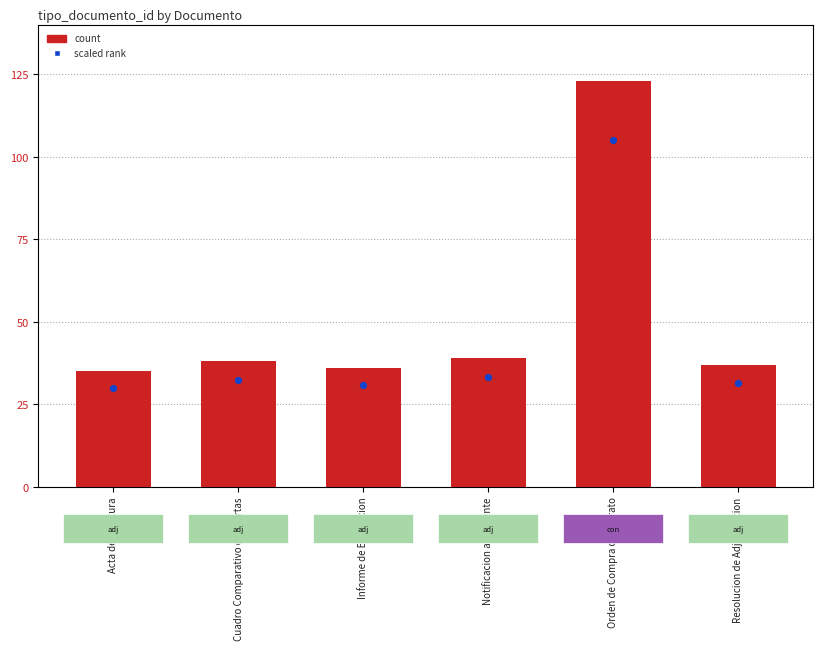

At which category is the sum across all series the highest?

Orden de Compra o Contrato